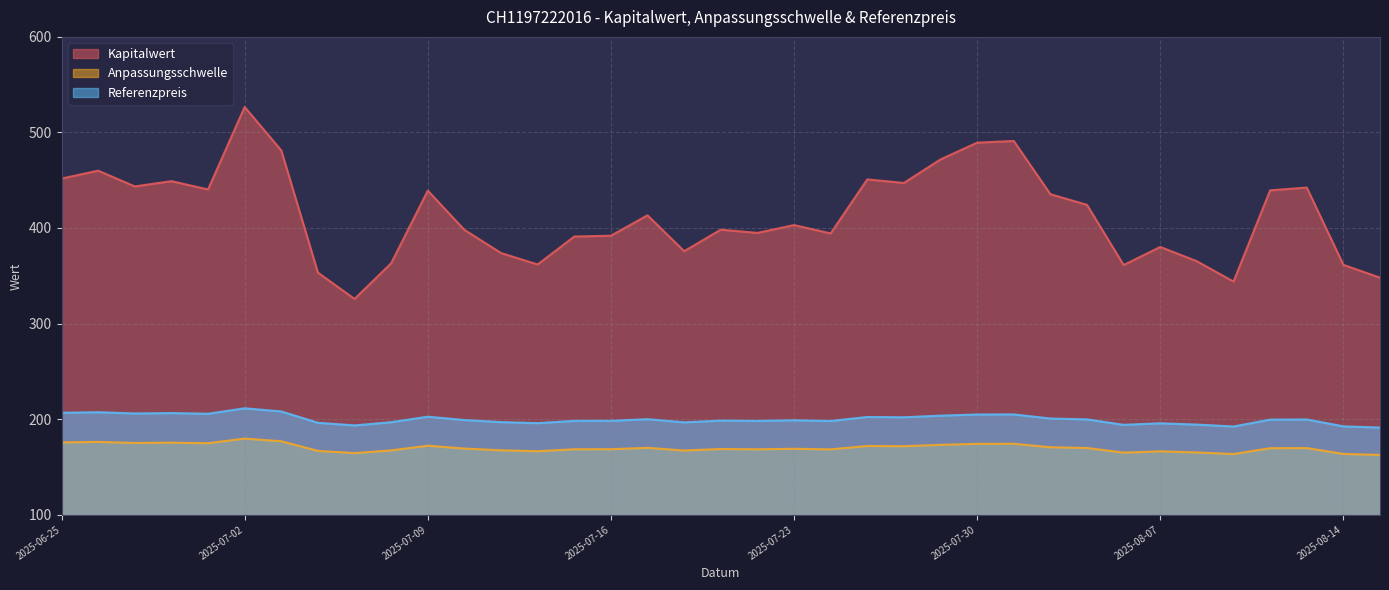

What is the highest value of the Kapitalwert series?

526.7